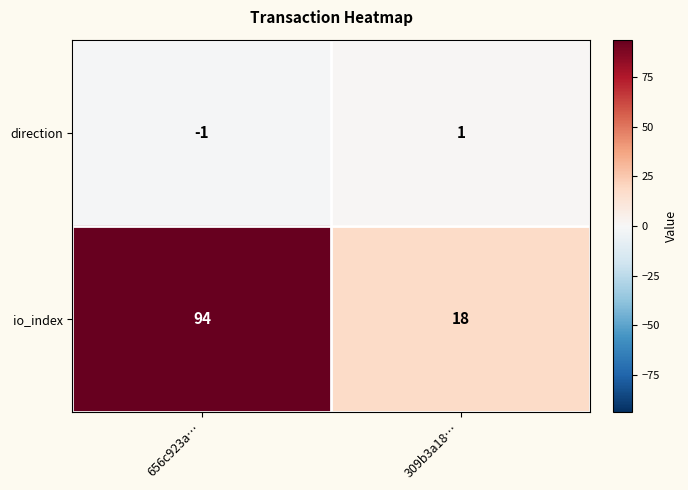

Rank the series by their average value, from lowest to highest.

direction, io_index